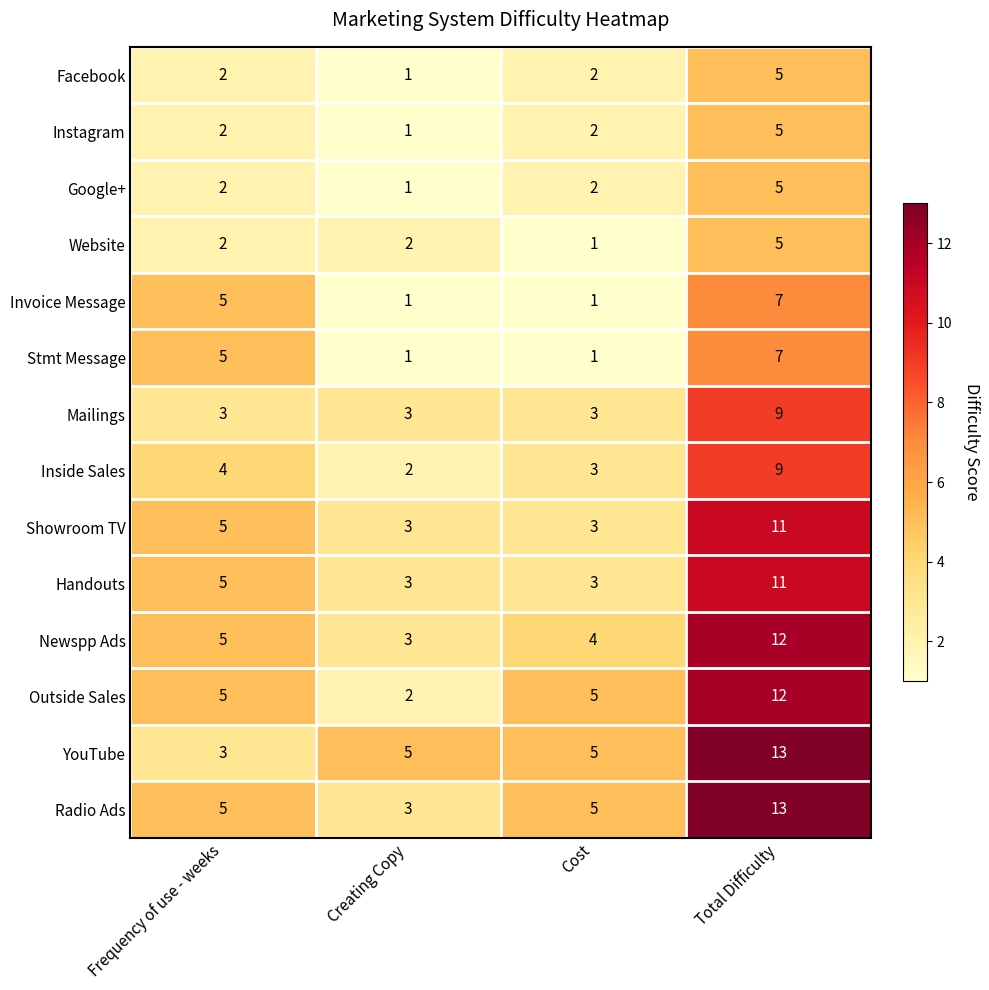

True or false: Stmt Message has a value of 1 at Creating Copy.

True